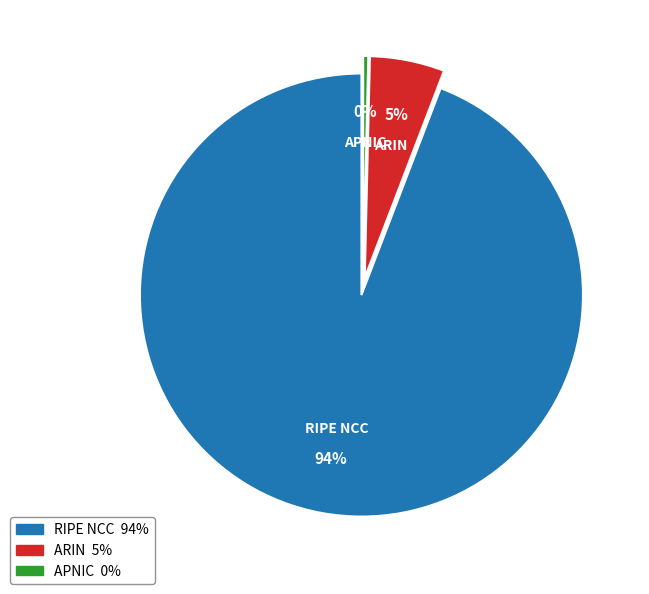

Does any single category account for the majority?

Yes